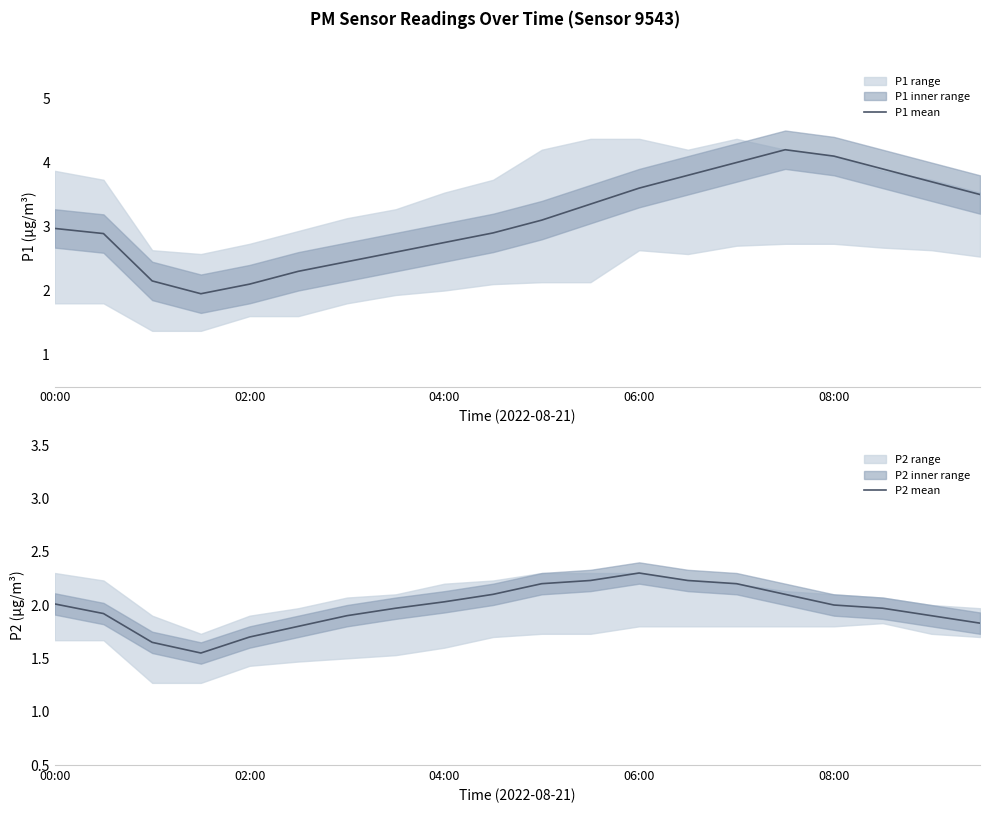

In P2 mean, how many points are higher than both neighbors (excluding endpoints)?

1